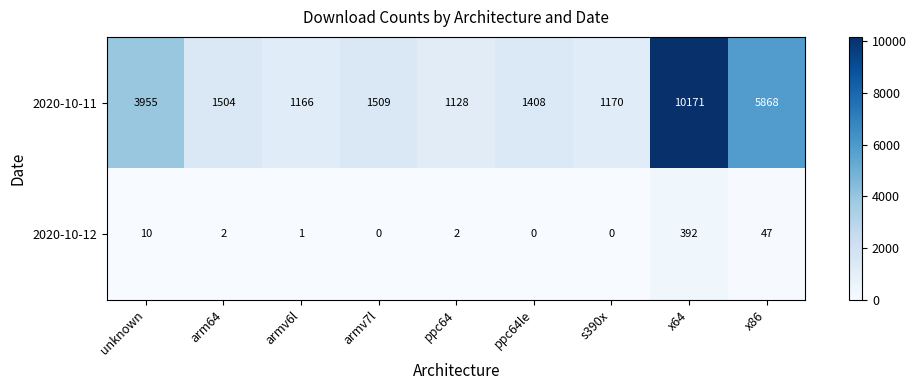

True or false: 2020-10-11 has a value of 2068 at s390x.

False